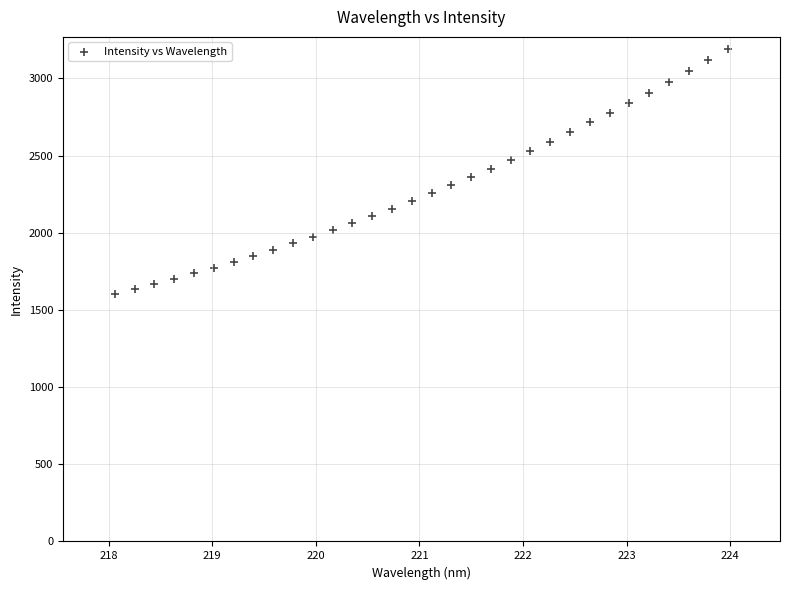

What is the range of X values (max minus min)?

5.9